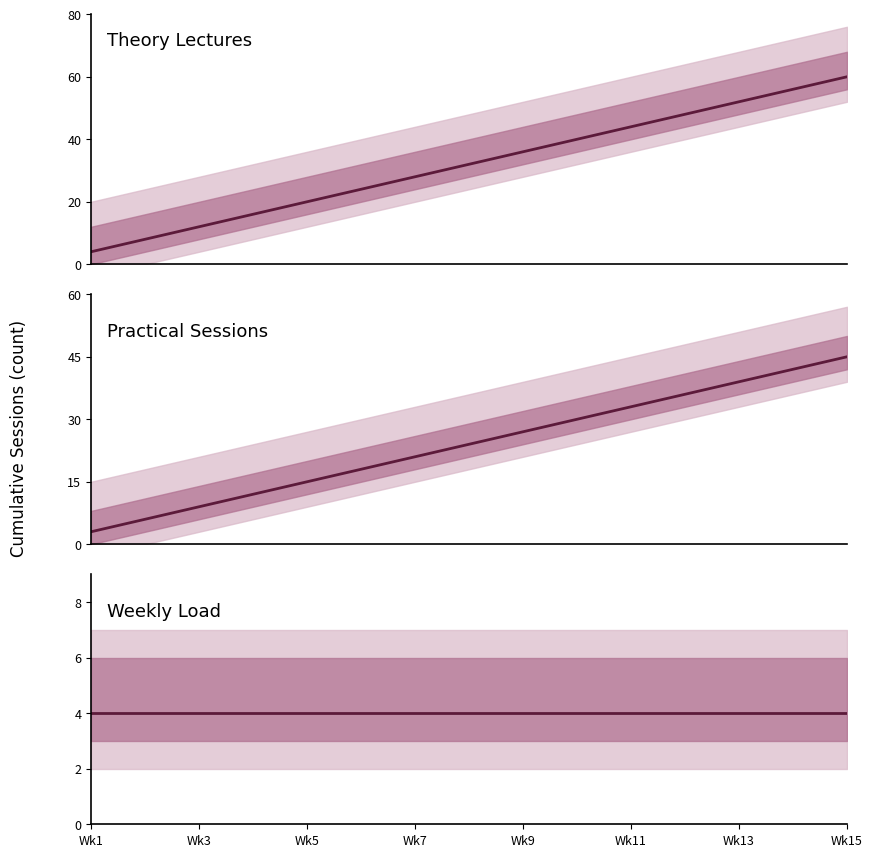

Count the number of categories in the chart.

15